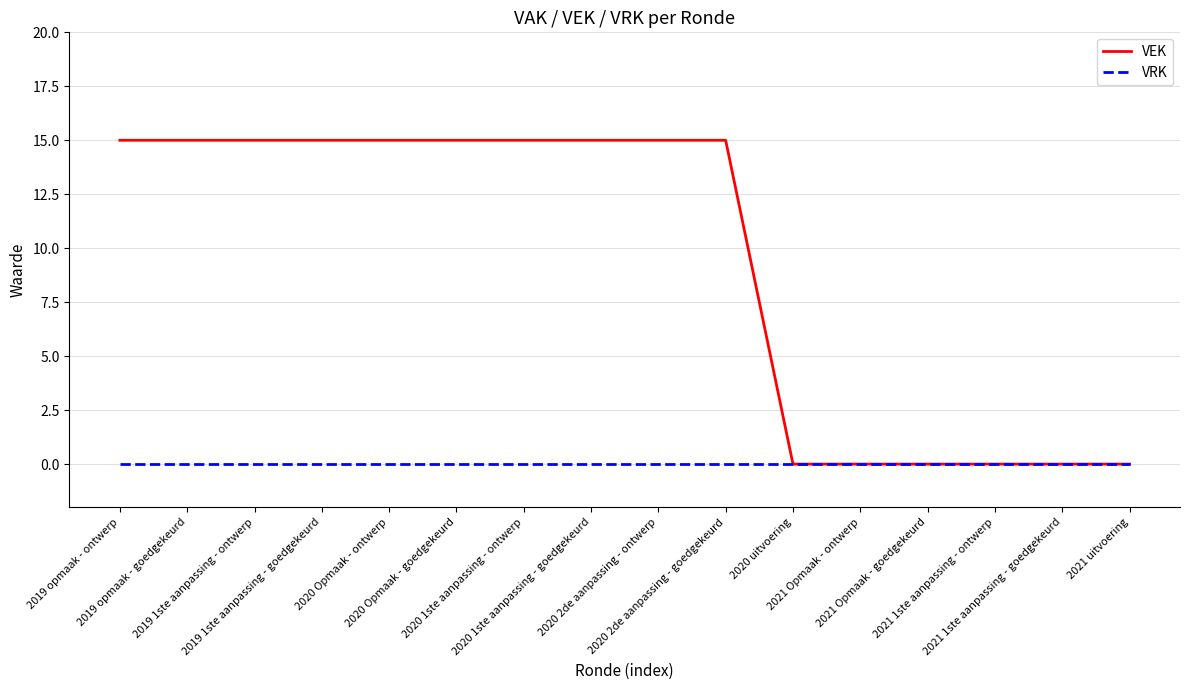

What is the maximum value for VEK?

15